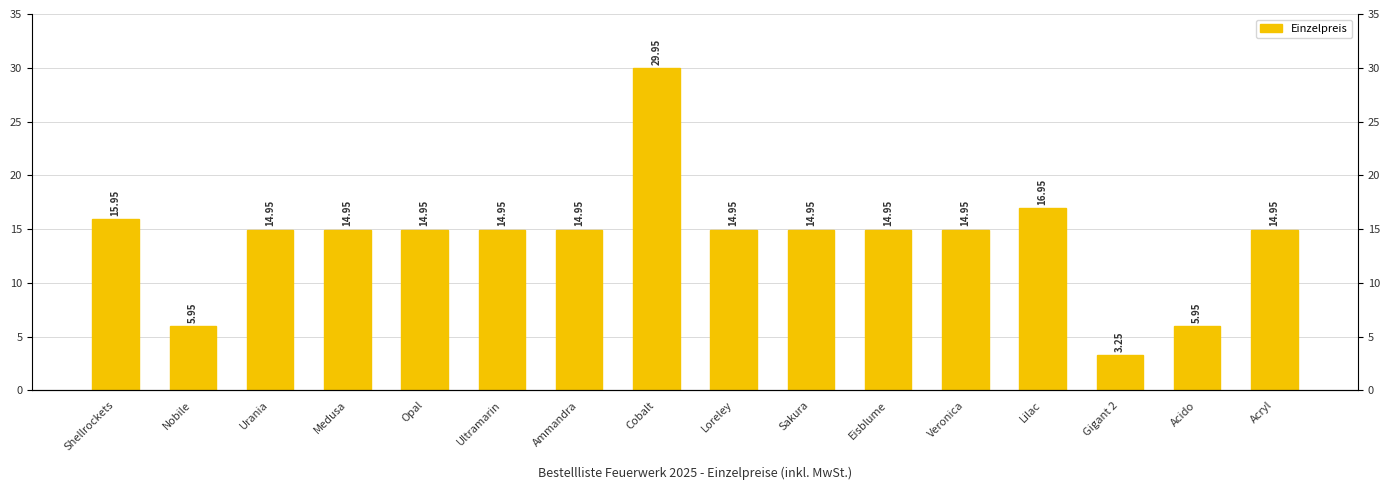

Which has a higher value, Loreley or Cobalt?

Cobalt